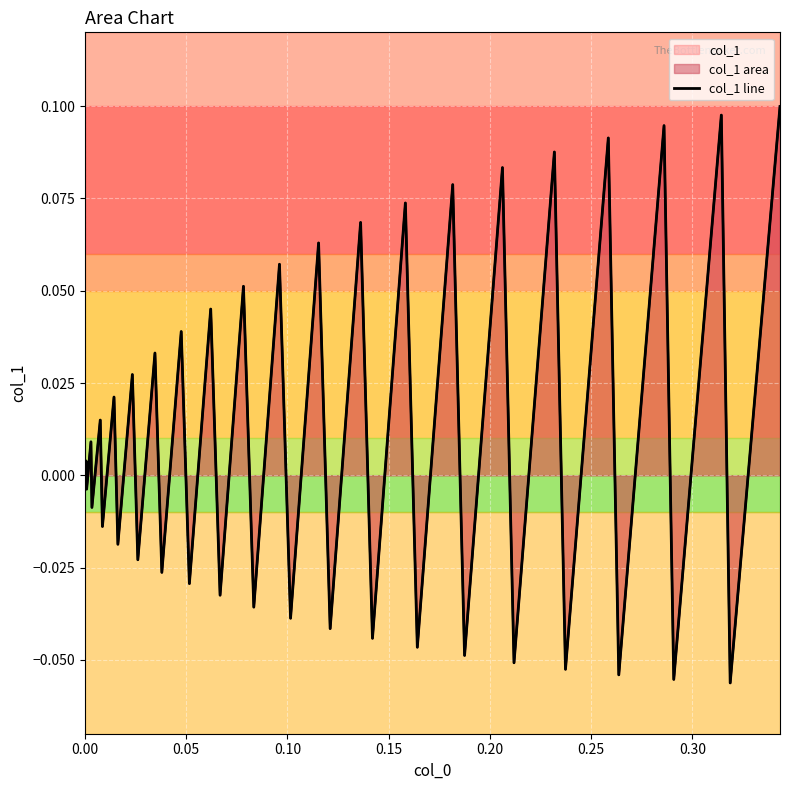

Where is the first local maximum?

0.05